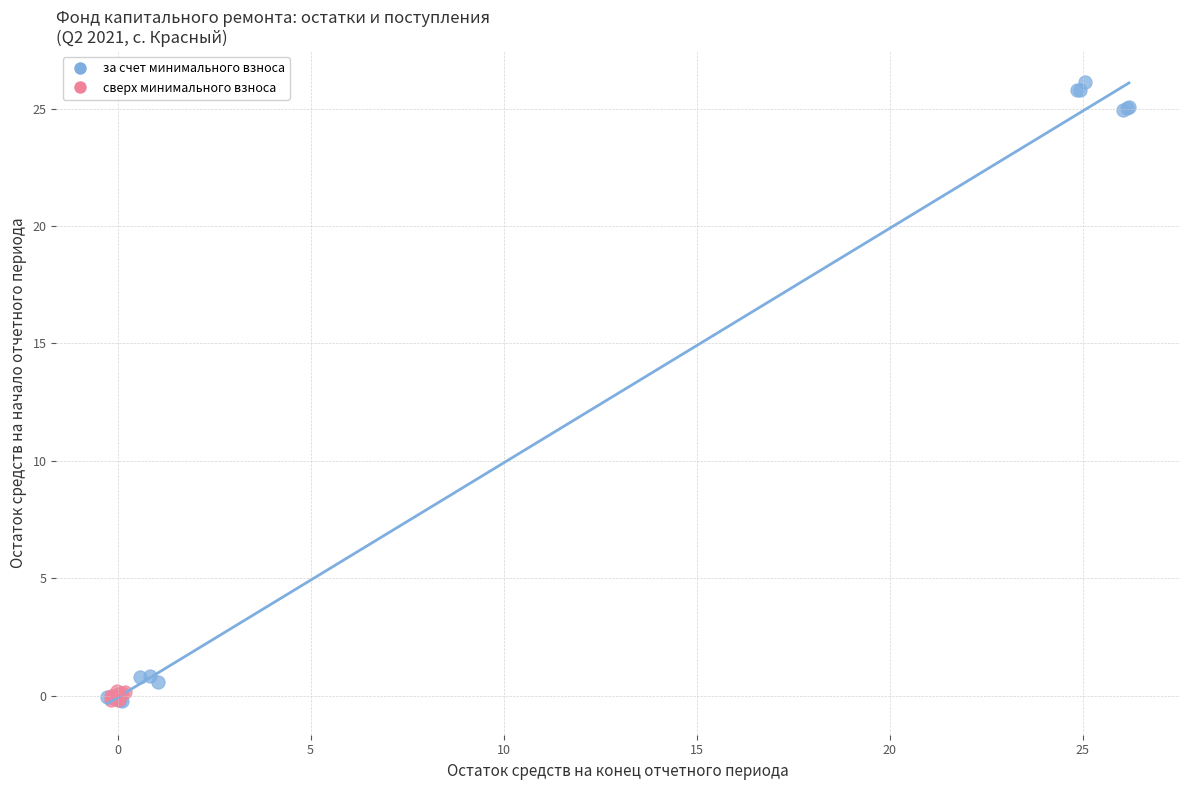

Which series has the widest spread of Y values?

за счет минимального взноса